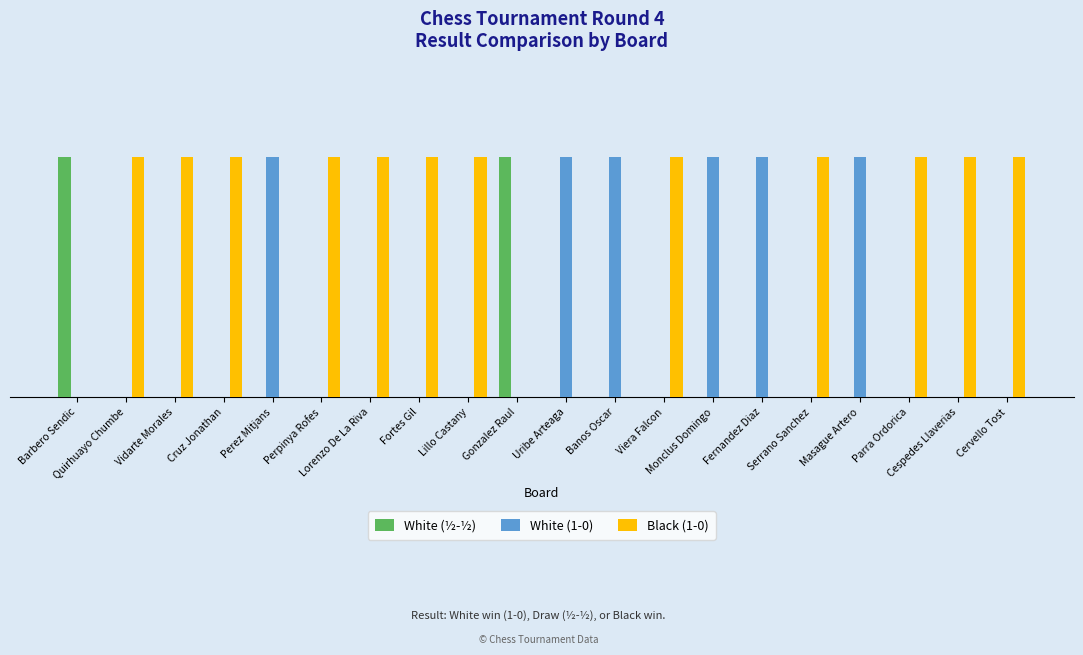

What is the label of the 15th bar from the right?

Perpinya Rofes